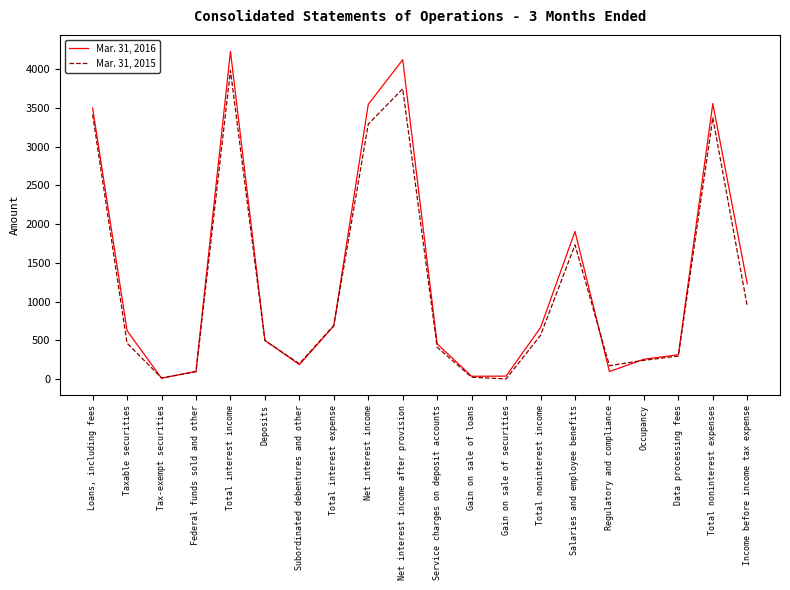

The value of Mar. 31, 2016 at Service charges on deposit accounts is 453. True or false?

True